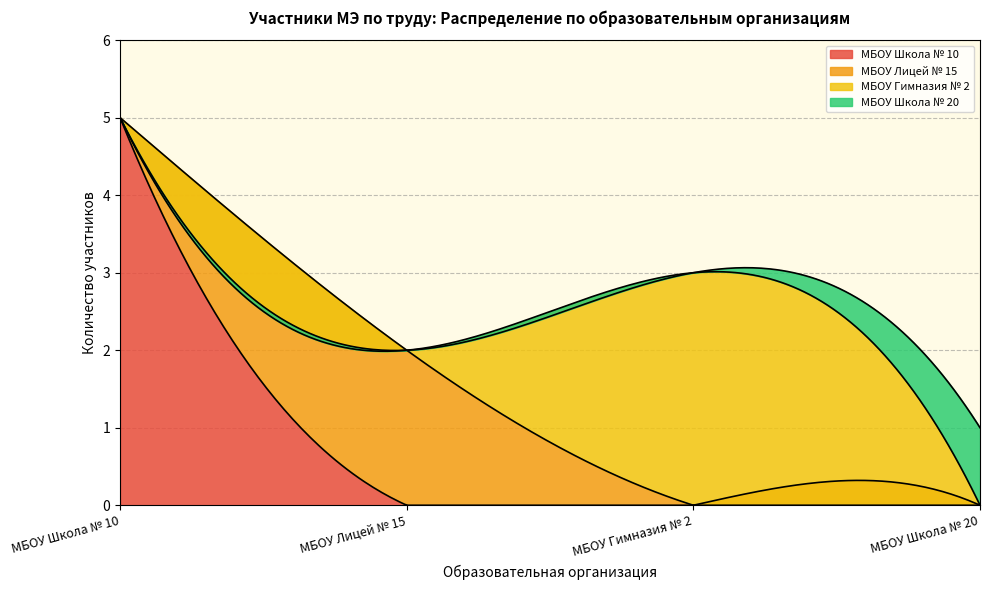

The value at МБОУ Школа № 20 is 0. True or false?

False